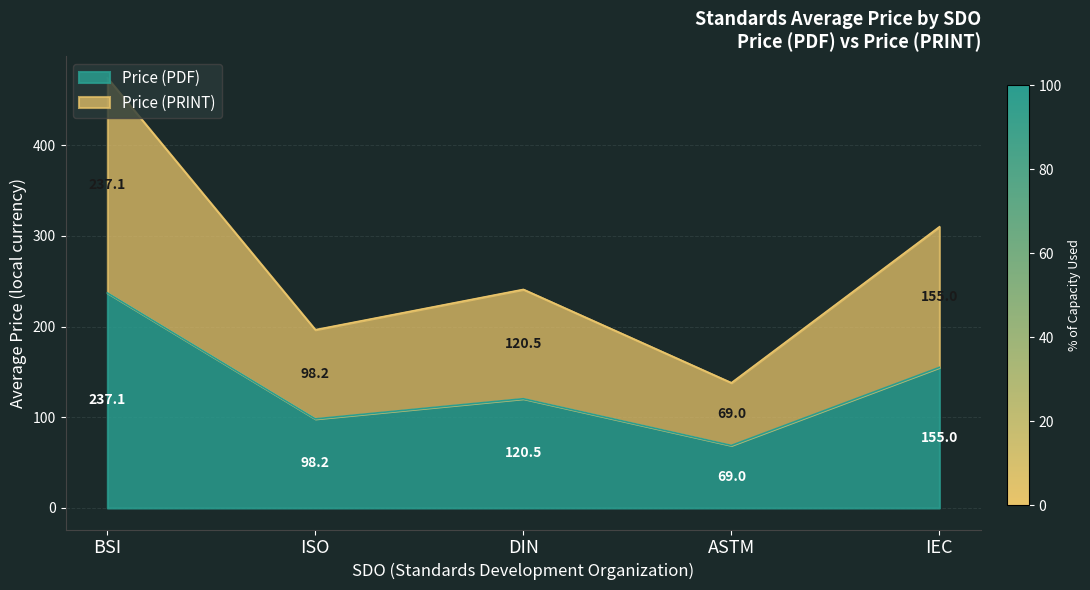

What is the sum of all Price (PDF) values?

679.9